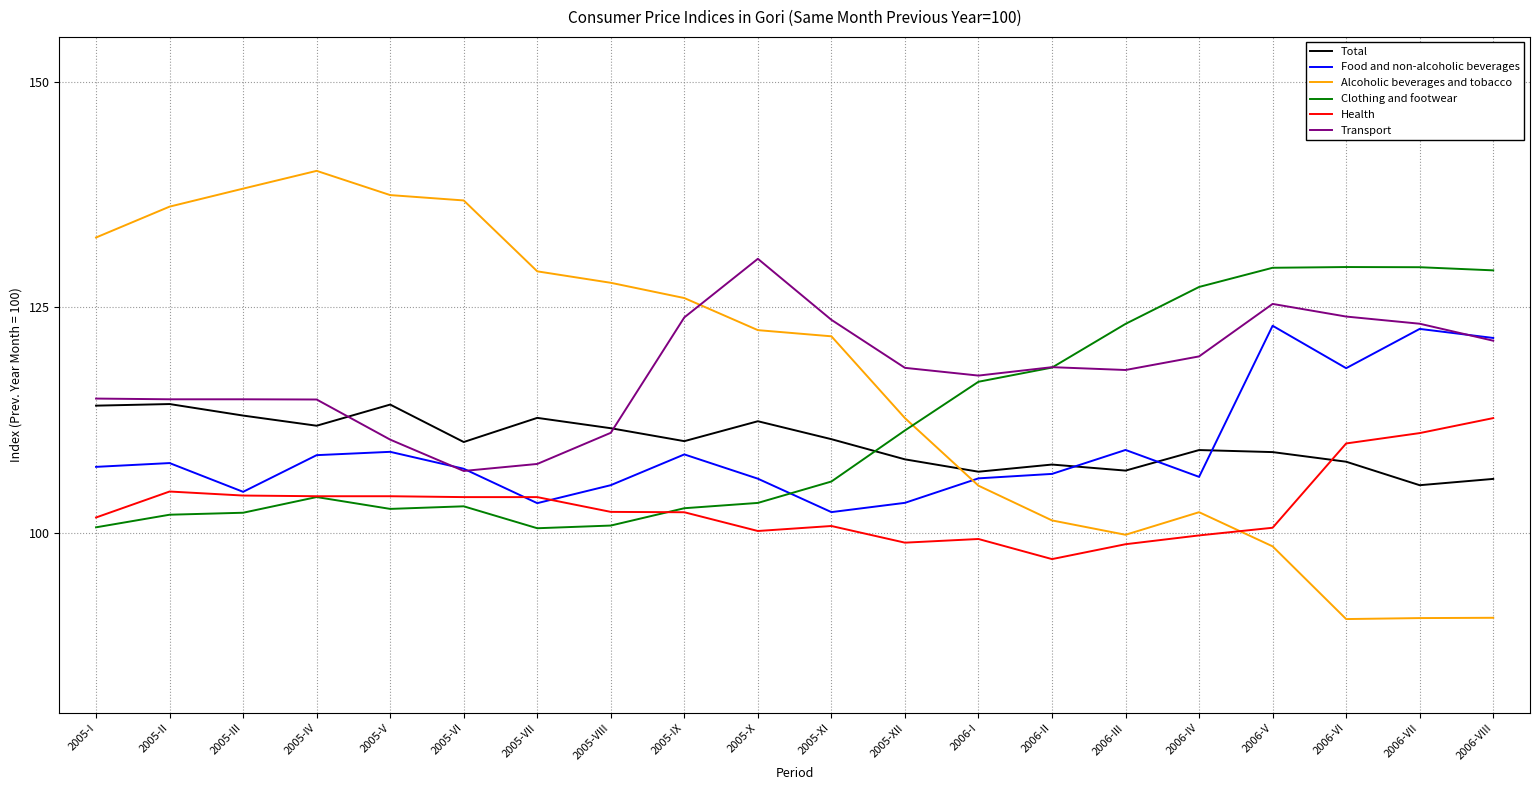

What is the maximum value for Alcoholic beverages and tobacco?

140.1